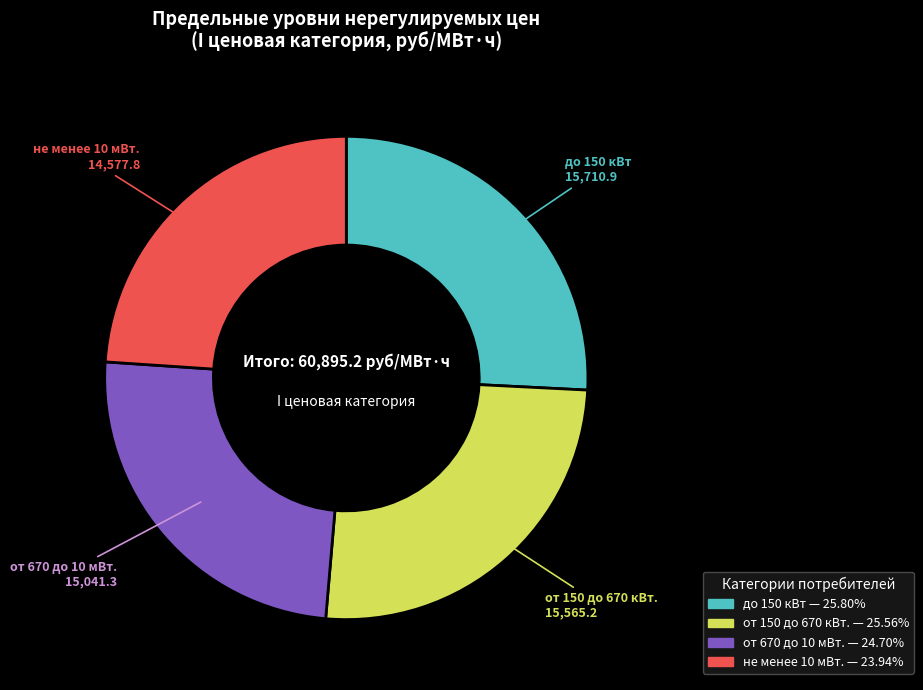

Does any single category account for the majority?

No